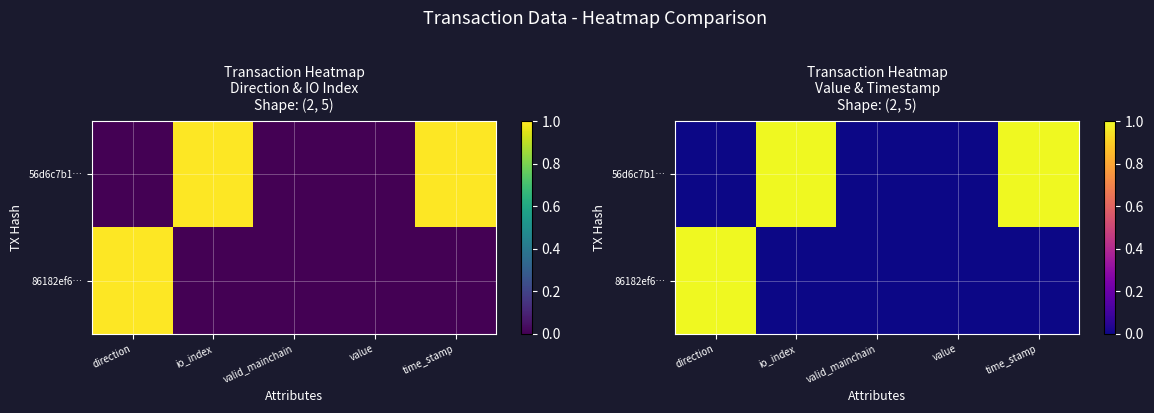

Where is 86182ef6… nearest to the value 0?

io_index